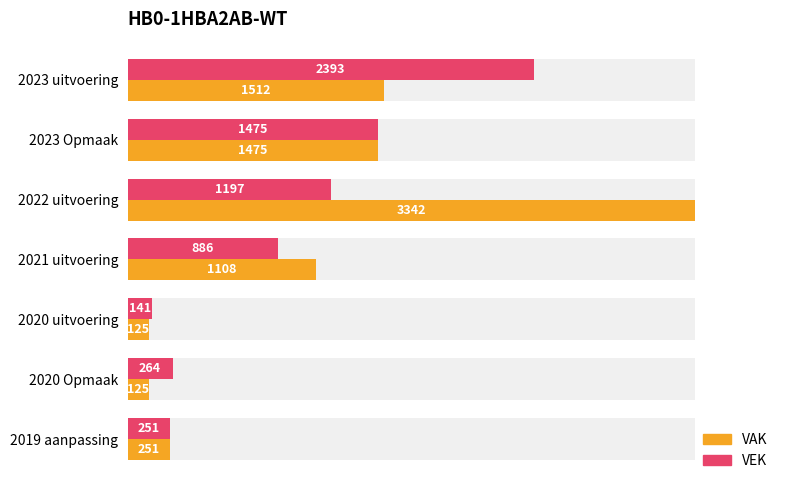

What is the difference between the maximum and minimum values in the VAK series?

3217